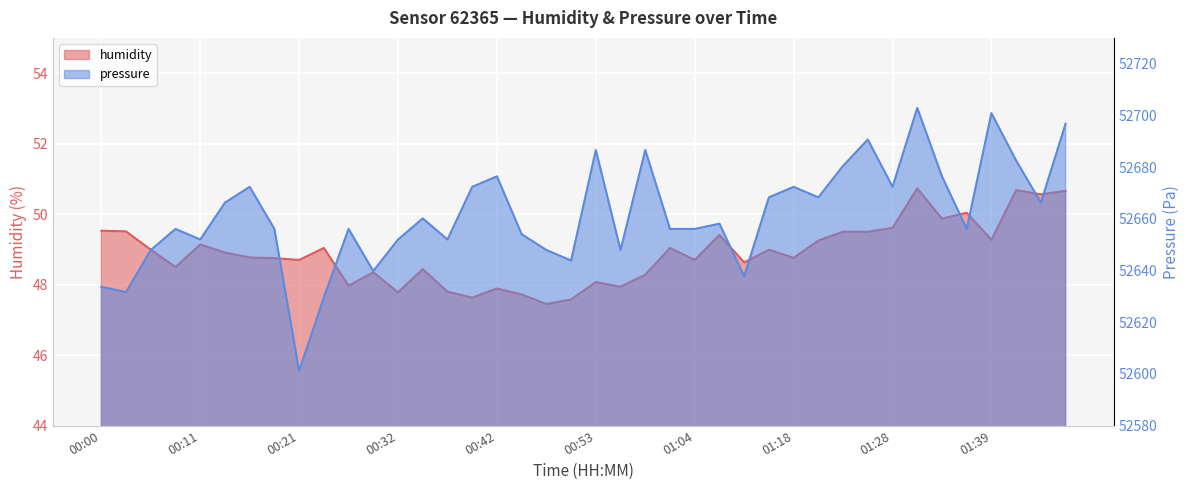

Rank the categories by humidity value from lowest to highest.

00:48, 00:50, 00:40, 00:45, 00:32, 00:37, 00:42, 00:56, 00:27, 00:53, 00:58, 00:29, 00:35, 00:08, 01:12, 00:21, 01:04, 00:19, 01:18, 00:16, 00:14, 00:06, 01:15, 00:24, 01:01, 00:11, 01:20, 01:39, 01:09, 01:23, 01:25, 00:03, 00:00, 01:28, 01:33, 01:36, 01:44, 01:47, 01:42, 01:31